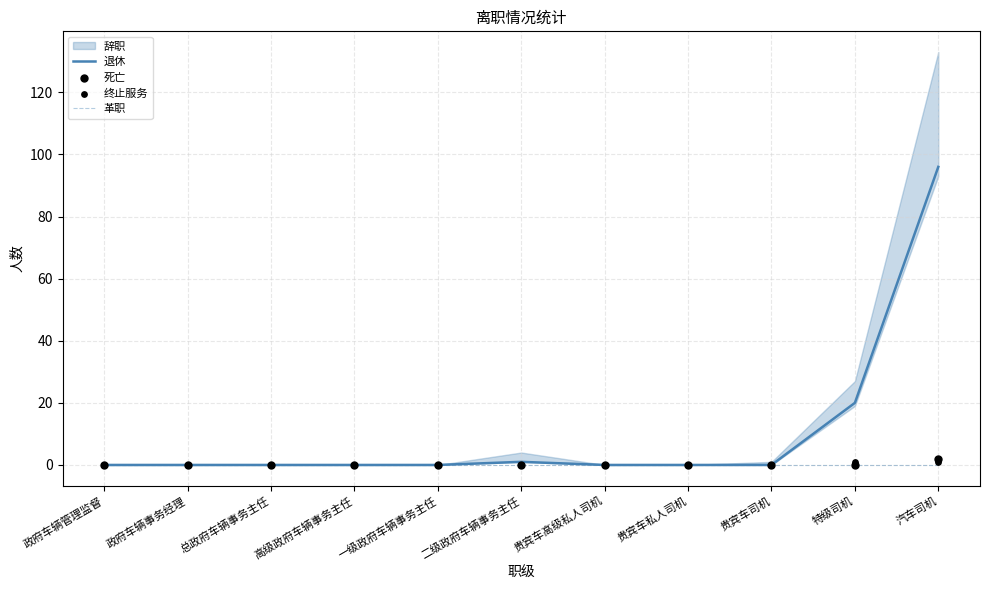

What is the highest value of the 退休 series?

96